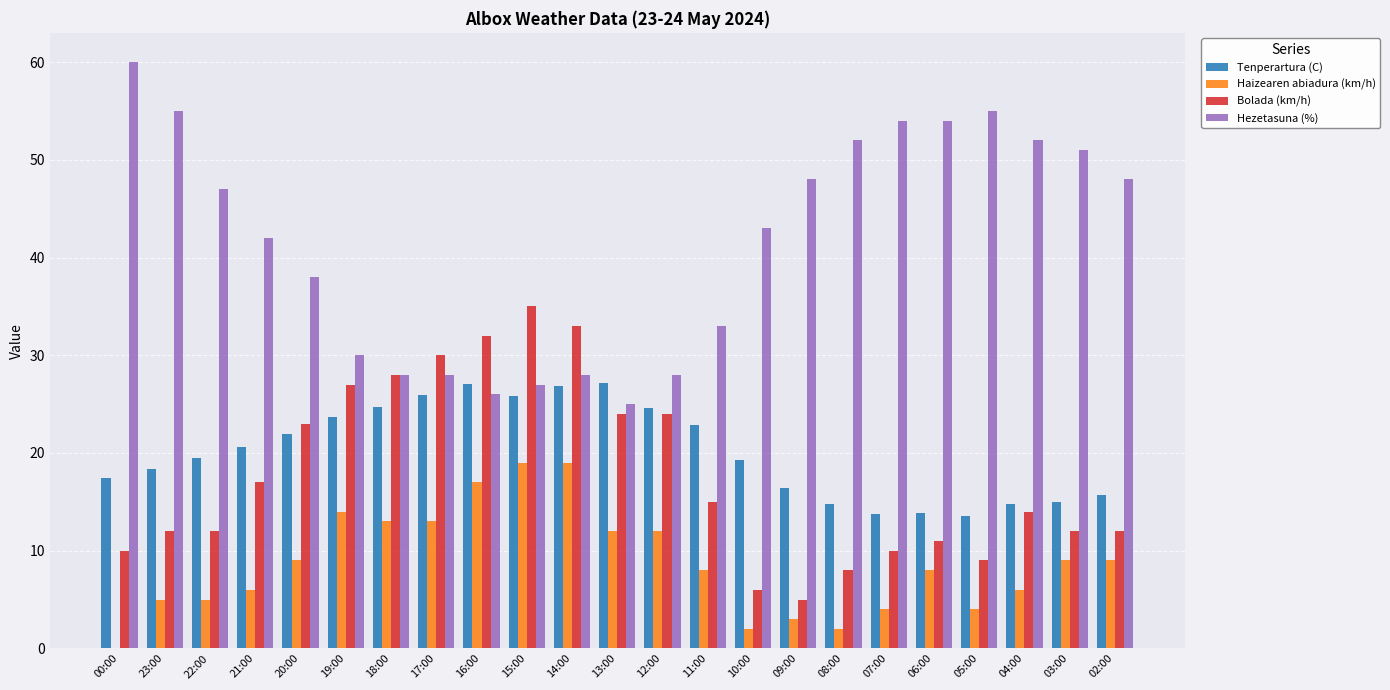

What is the greatest value displayed?

60.0